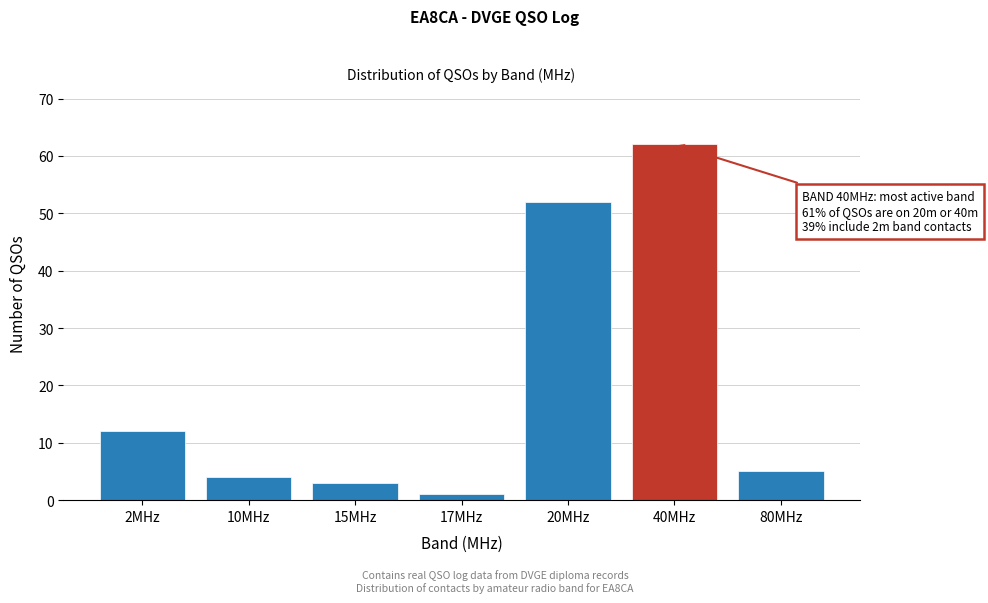

Reading left to right, extract all data points from this chart.

12	4	3	1	52	62	5